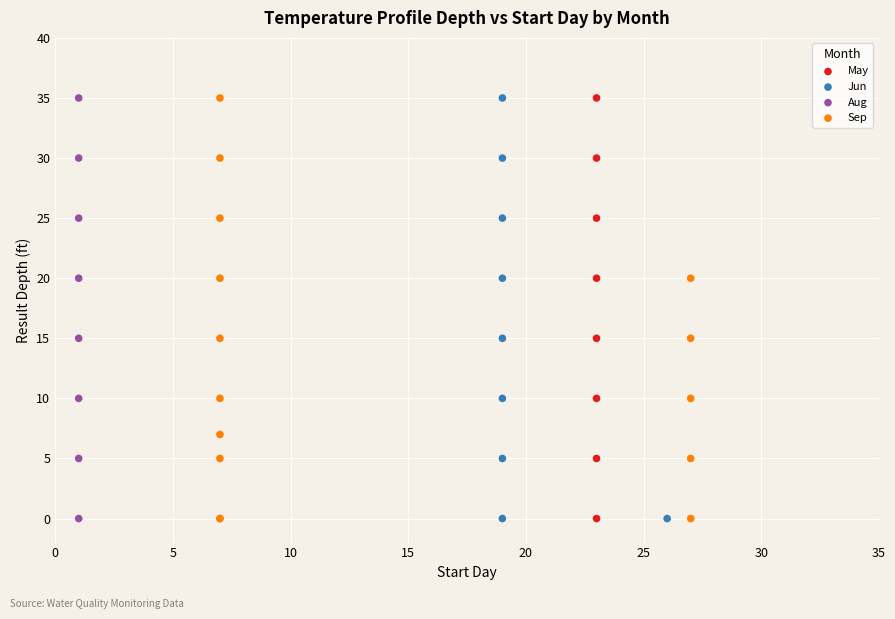

What are all the series names shown in the legend?

May, Jun, Aug, Sep